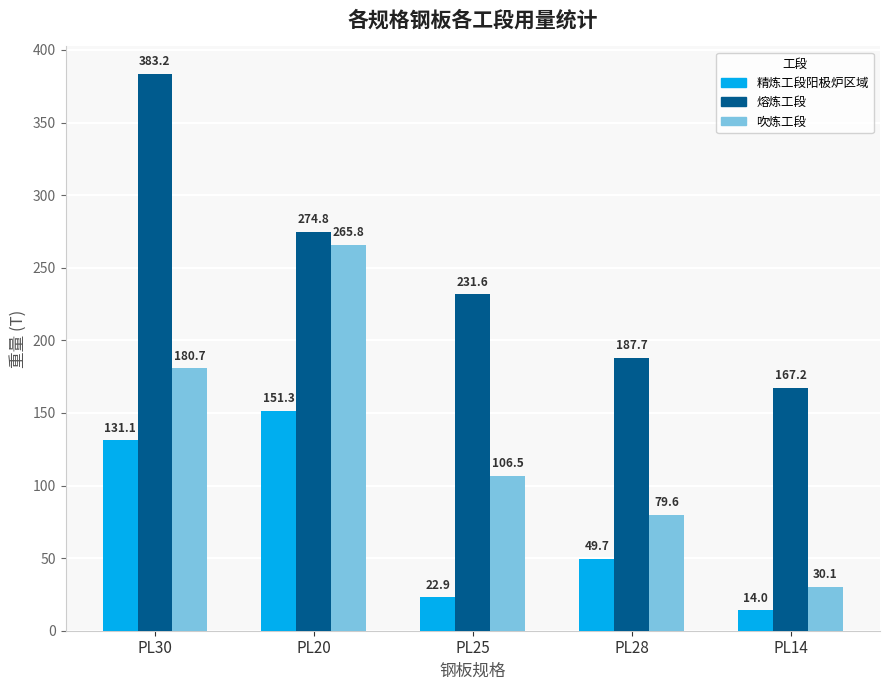

What is the difference between the second highest and second lowest values in the 精炼工段阳极炉区域 series?

108.1